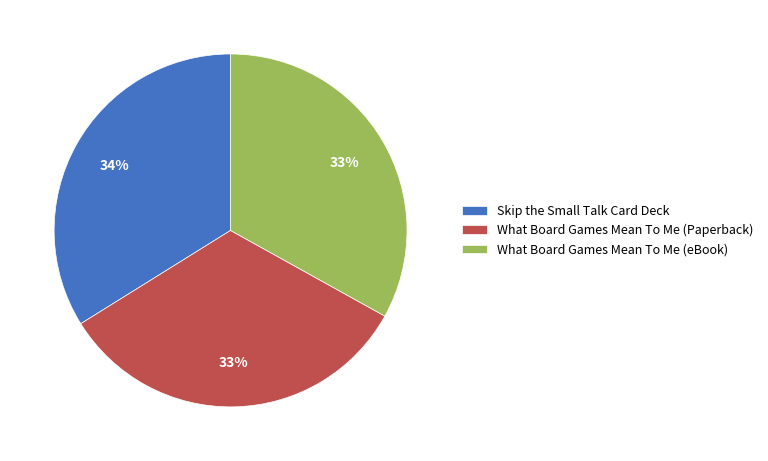

Do What Board Games Mean To Me (Paperback) and What Board Games Mean To Me (eBook) together represent more than half of the pie?

Yes